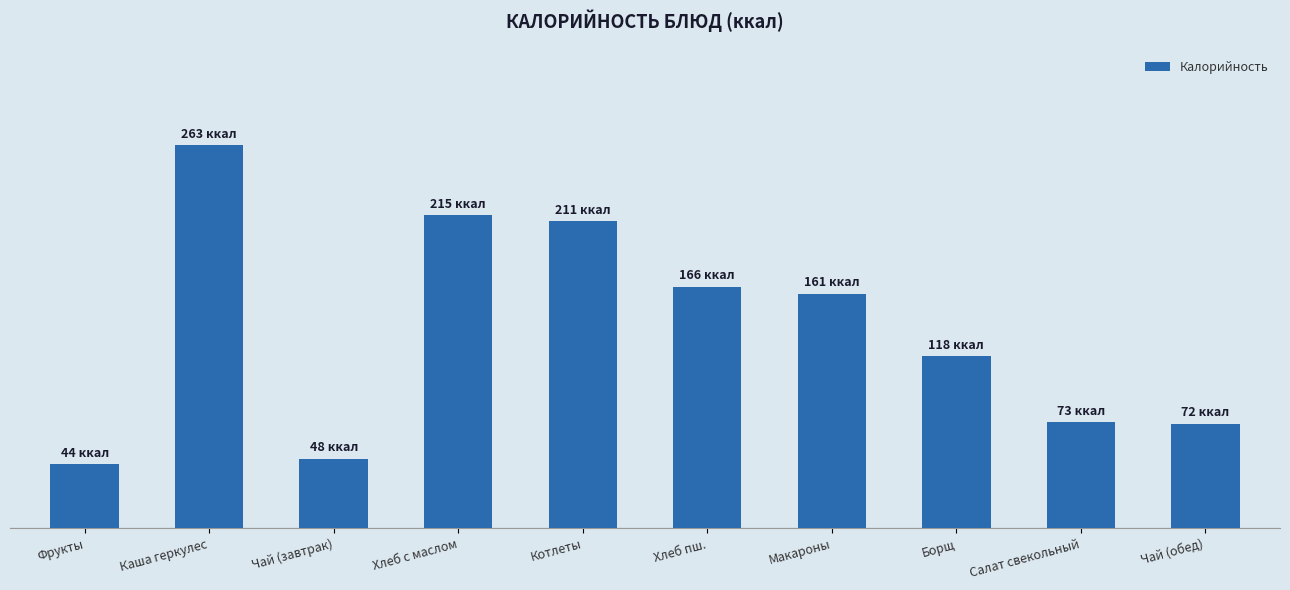

What is the difference between the values at Борщ and Макароны?

43